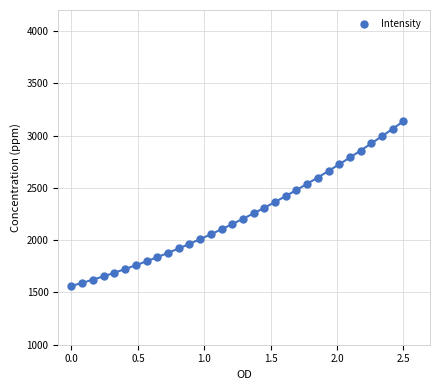

What is the range of Y values (max minus min)?

1579.5